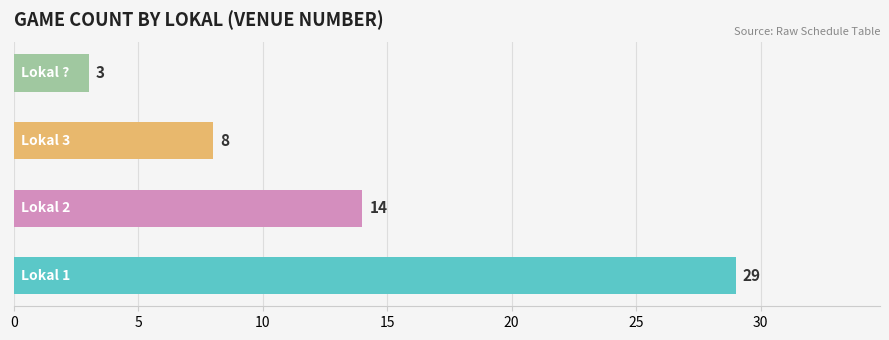

What is the difference between the maximum and minimum values?

26